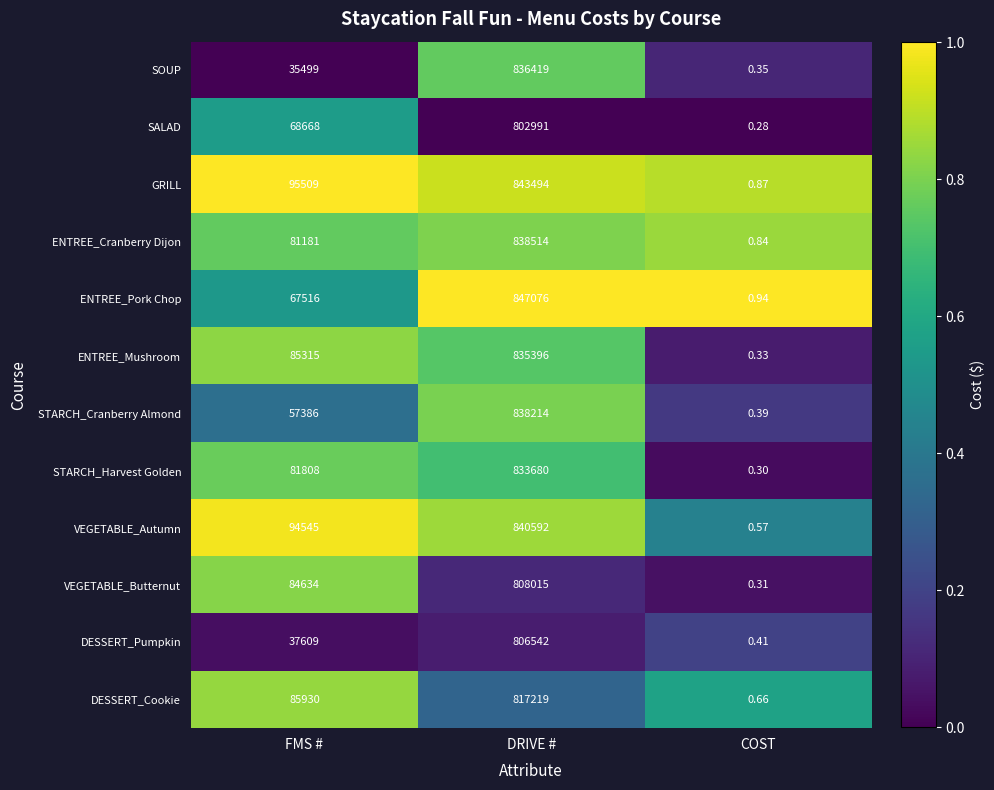

At DRIVE #, list the series in order from largest to smallest.

ENTREE_Pork Chop, GRILL, VEGETABLE_Autumn, ENTREE_Cranberry Dijon, STARCH_Cranberry Almond, SOUP, ENTREE_Mushroom, STARCH_Harvest Golden, DESSERT_Cookie, VEGETABLE_Butternut, DESSERT_Pumpkin, SALAD